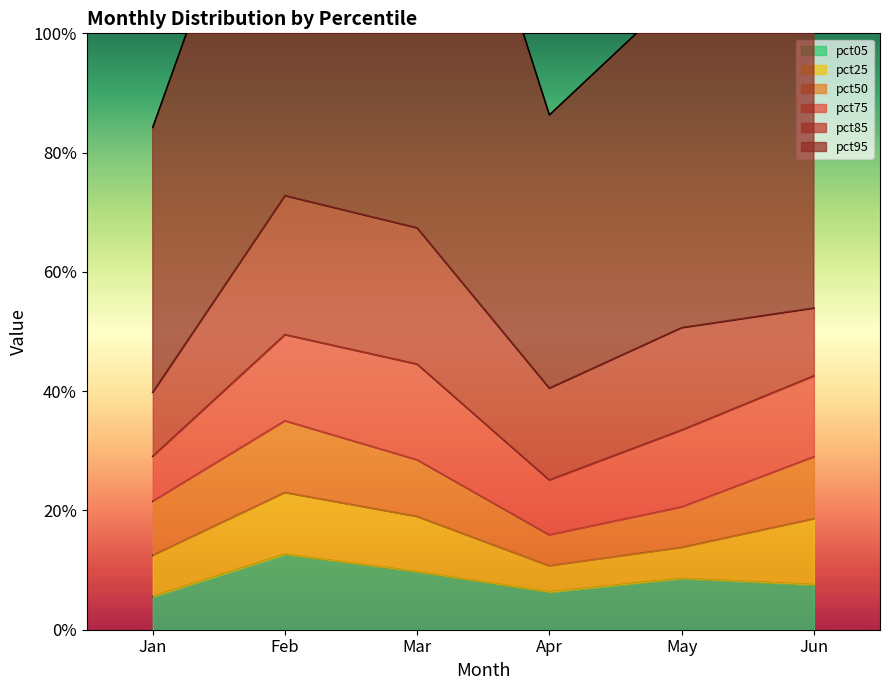

How many times do pct85 and pct75 cross each other?

1